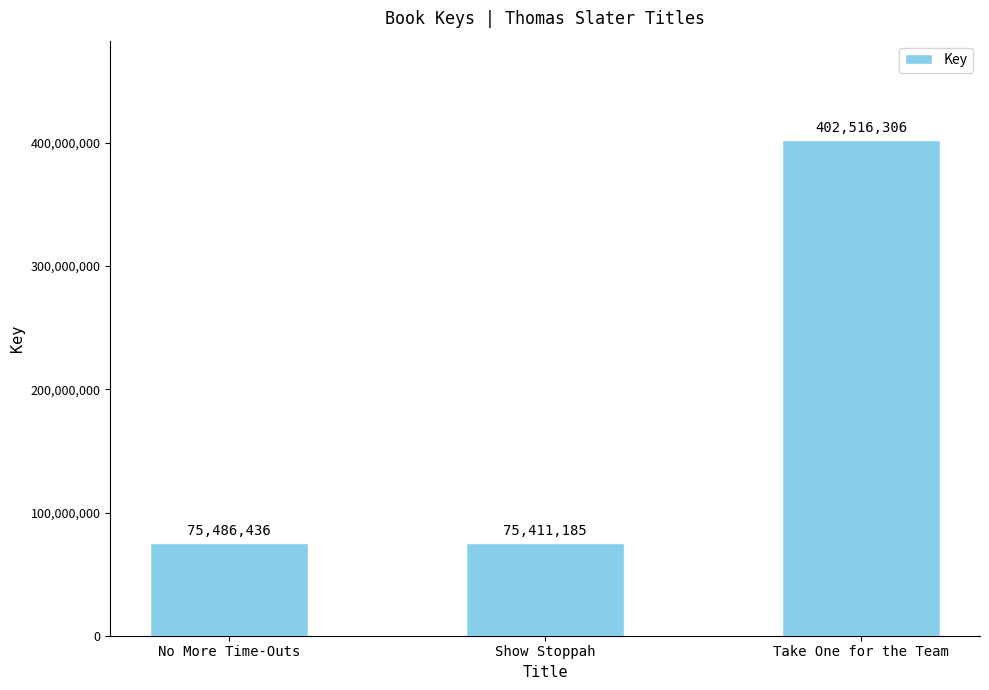

Is it true that the value at No More Time-Outs is 41040114?

False